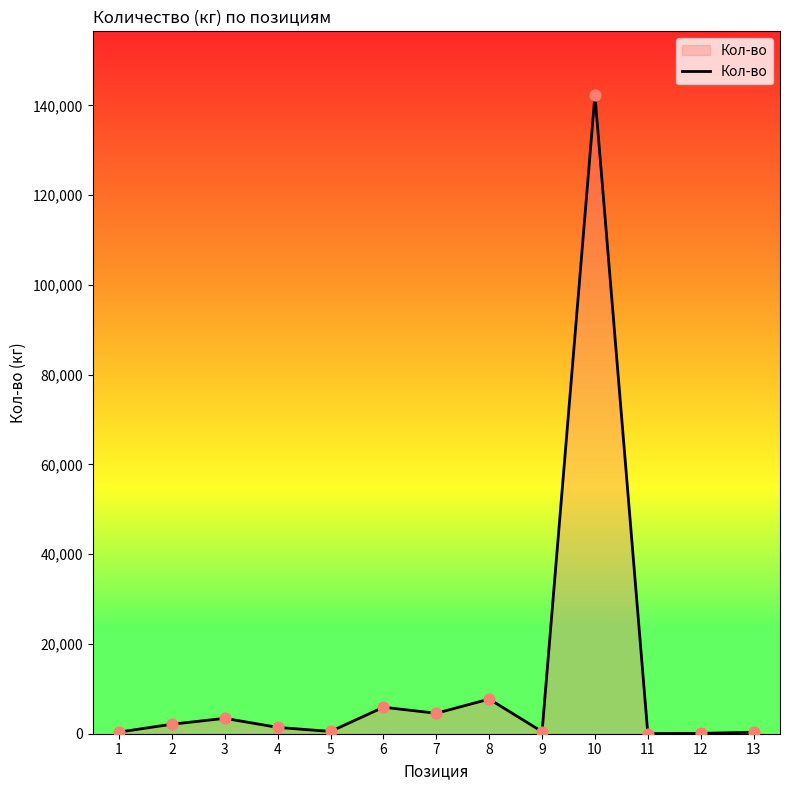

What is the change in value from 1 to 9?

+91